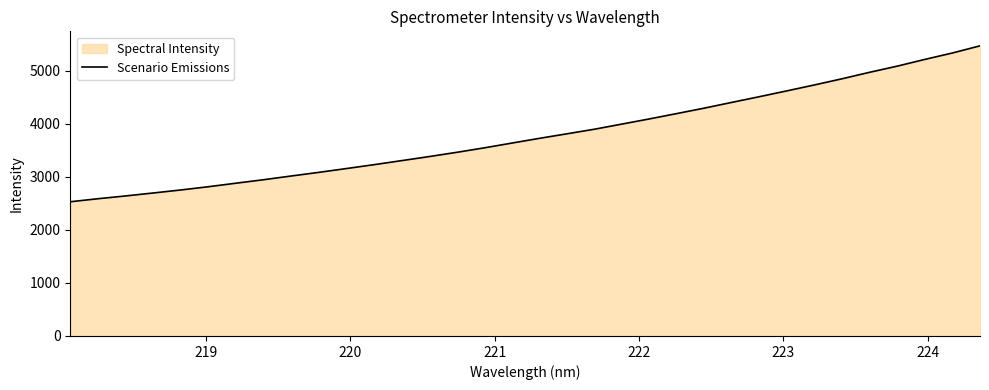

What is the maximum value shown in the chart?

5466.4